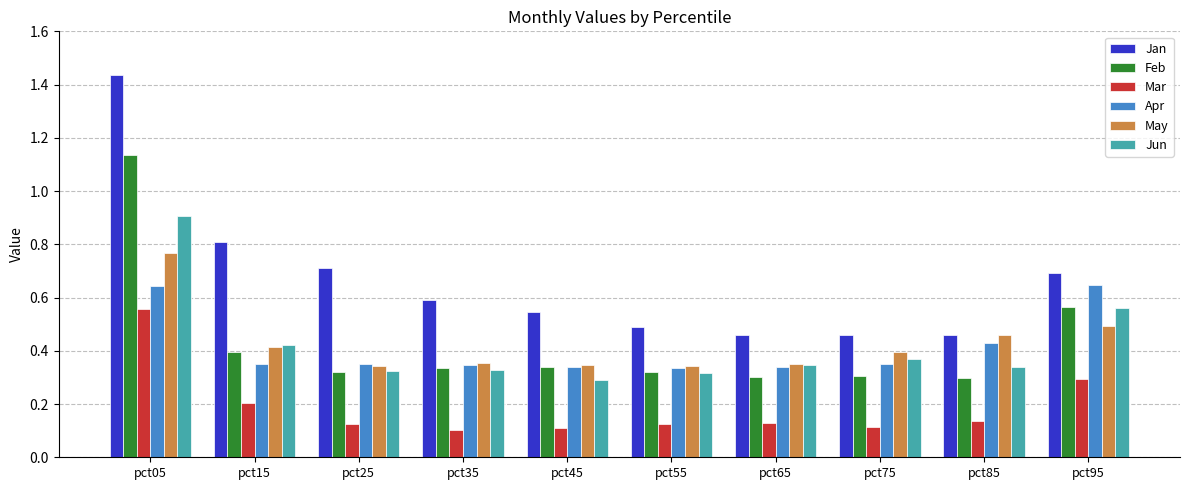

Is the value of Jun at pct75 greater than the value of Feb at pct15?

No